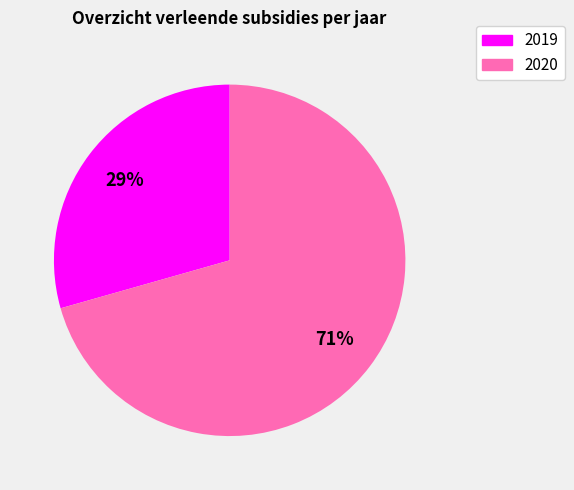

Does any single category account for the majority?

Yes